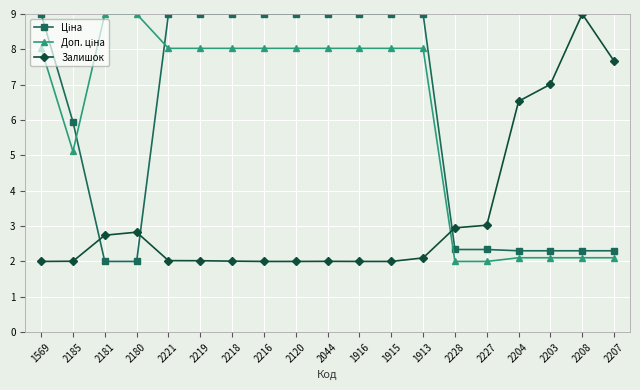

How many lines are shown in the chart?

3